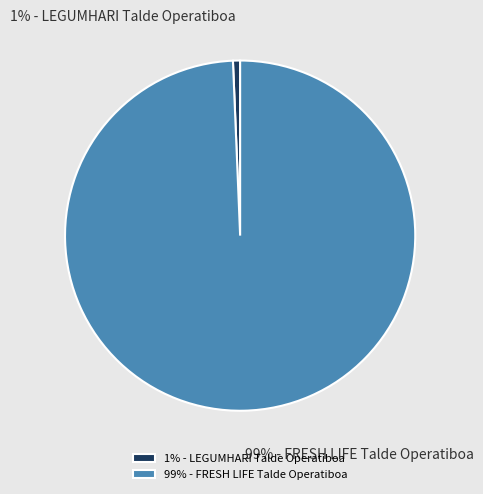

Combined, do 99% - FRESH LIFE Talde Operatiboa and 1% - LEGUMHARI Talde Operatiboa account for over 50%?

Yes